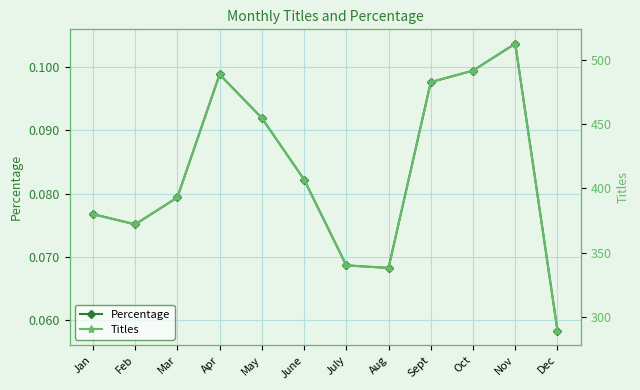

Reading left to right, extract all data points from this chart.

Percentage: 0.1	0.1	0.1	0.1	0.1	0.1	0.1	0.1	0.1	0.1	0.1	0.1
Titles: 380.0	372.0	393.0	489.0	455.0	407.0	340.0	338.0	483.0	492.0	513.0	289.0